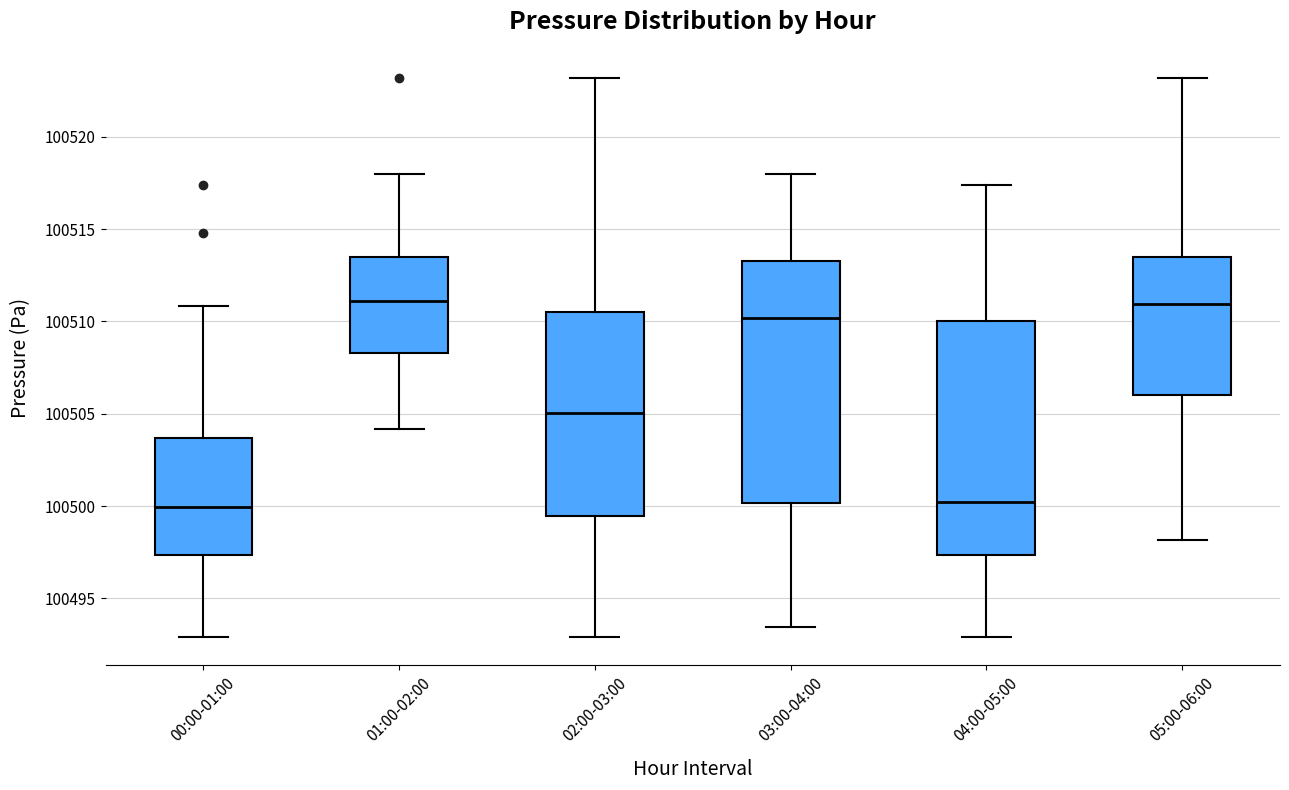

Where is the lower edge of the box for 05:00-06:00 on the y-axis? The values are not printed on the chart, so give them approximately, as read against the axis.

100506.0